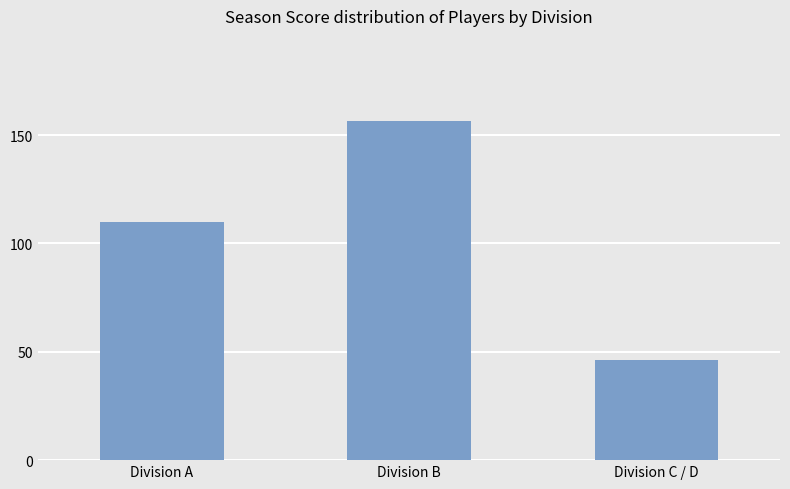

Reading left to right, what are all the values shown in this chart?

Division A=109.8	Division B=156.6	Division C / D=46.1